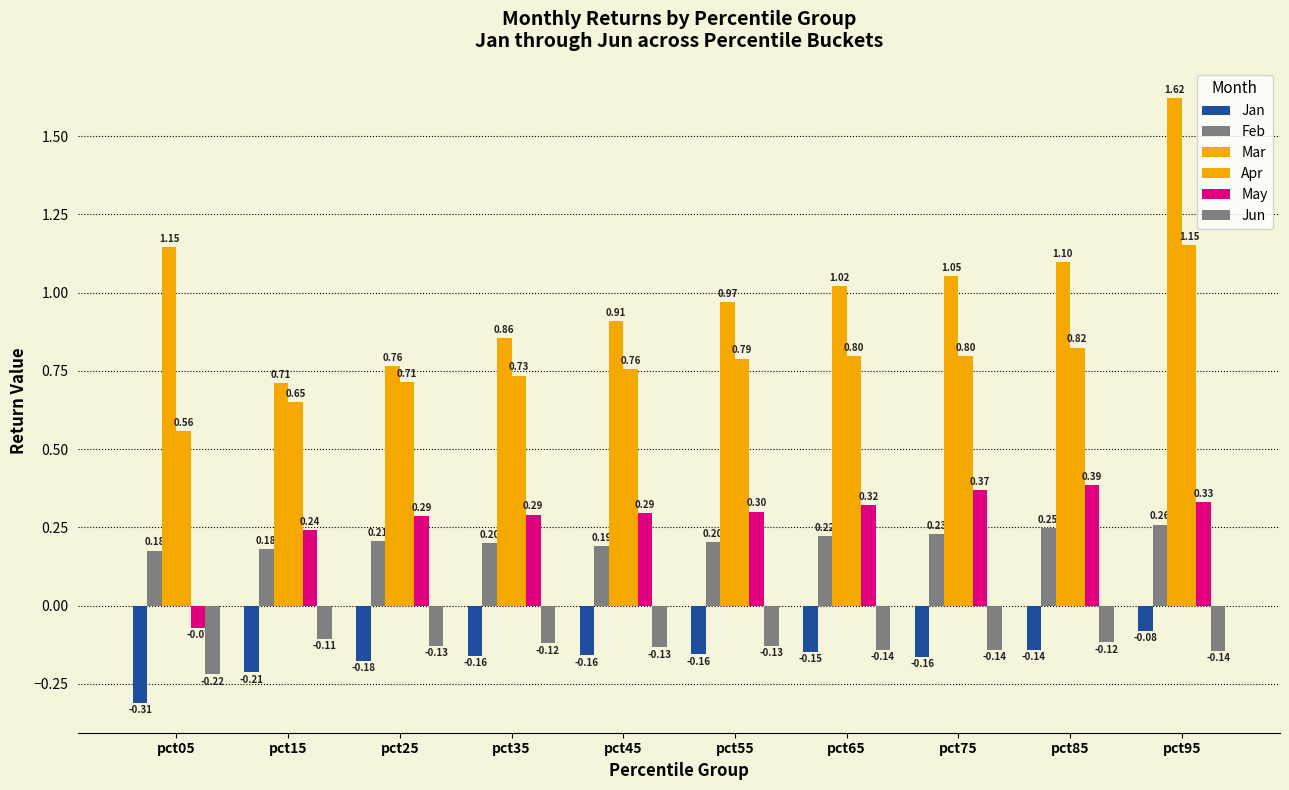

Rank the categories by Jun value from lowest to highest.

pct05, pct95, pct65, pct75, pct45, pct25, pct55, pct35, pct85, pct15